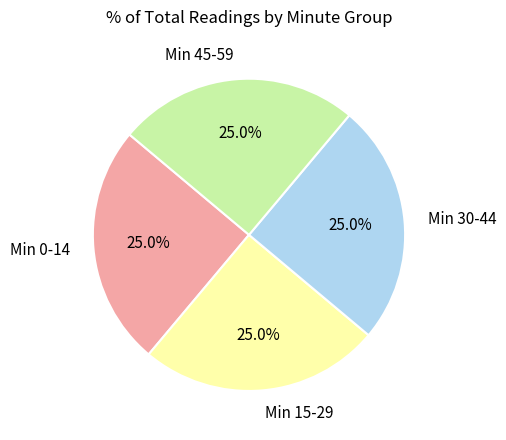

Does any single category account for the majority?

No